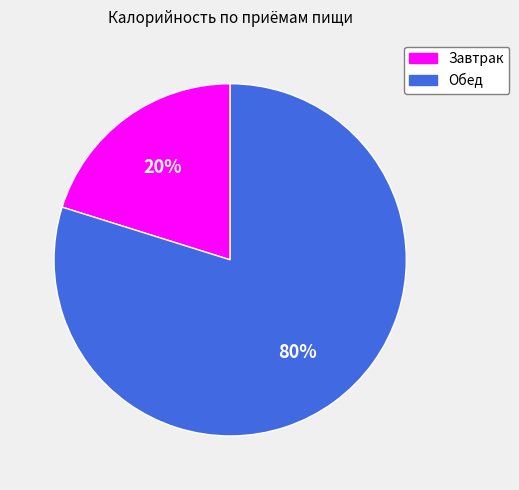

Which has a higher value, Обед or Завтрак?

Обед